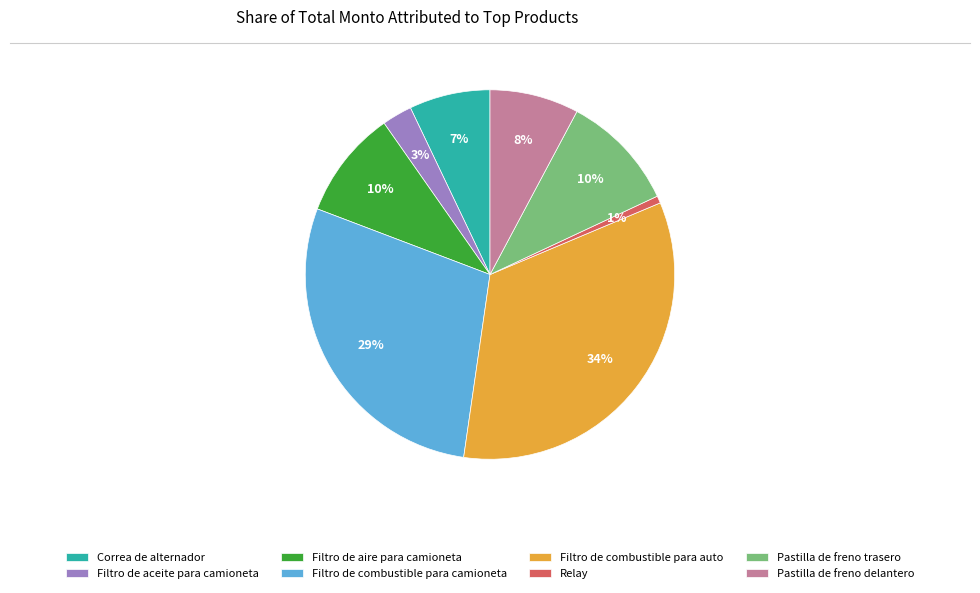

To the nearest percent, what is the combined percentage of Filtro de combustible para camioneta and Filtro de aceite para camioneta?

31%